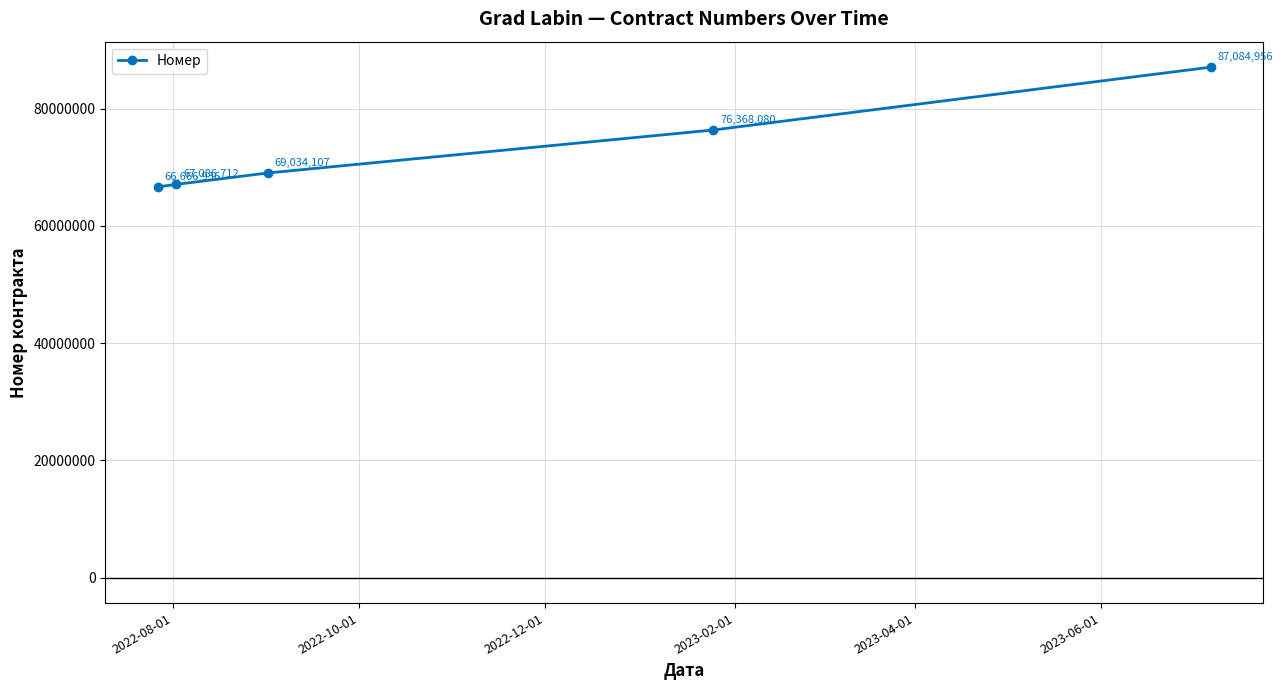

What is the value of the 5th point from the left?

87084956